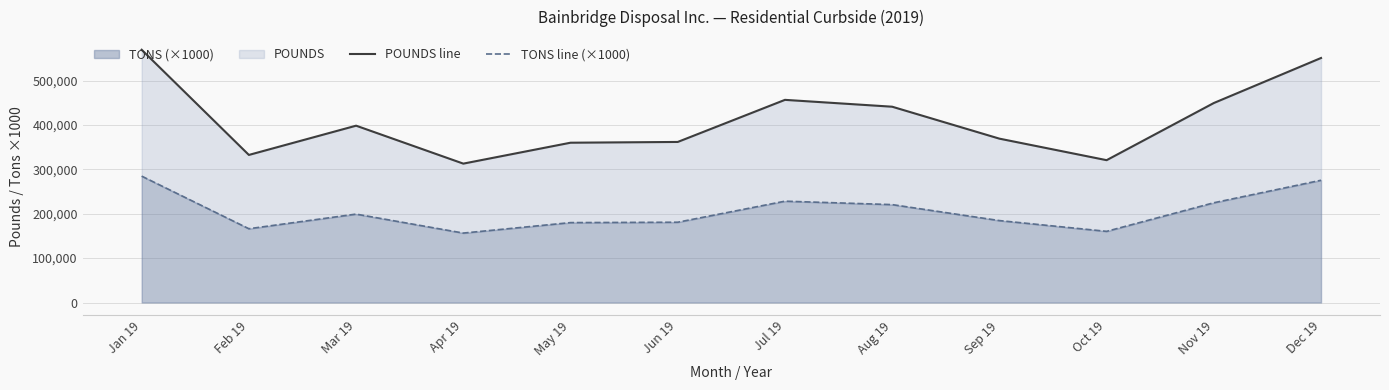

What is the maximum value for TONS (×1000)?

284710